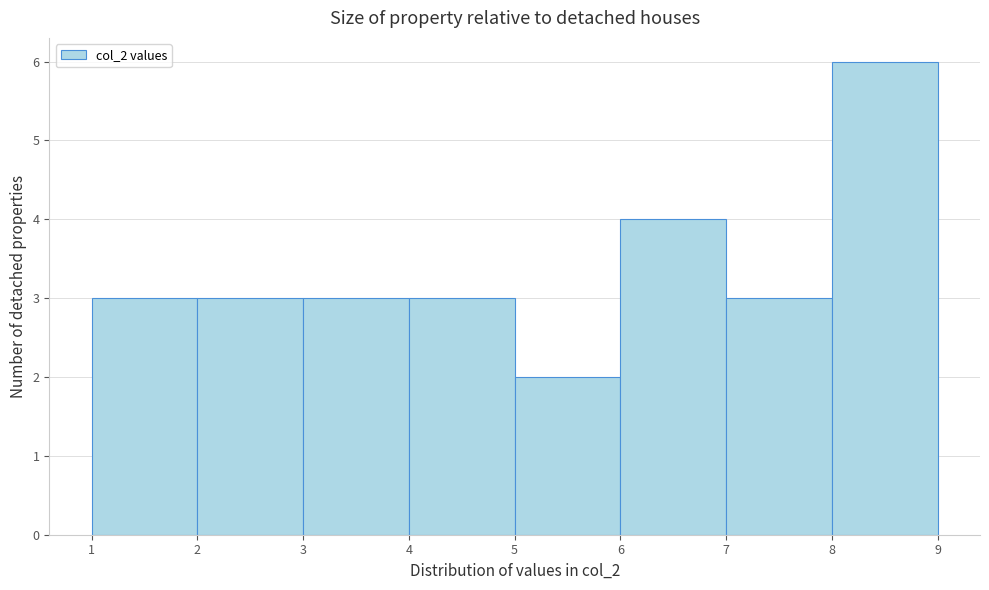

Over which range of the x-axis is the bar tallest?

8 to 9